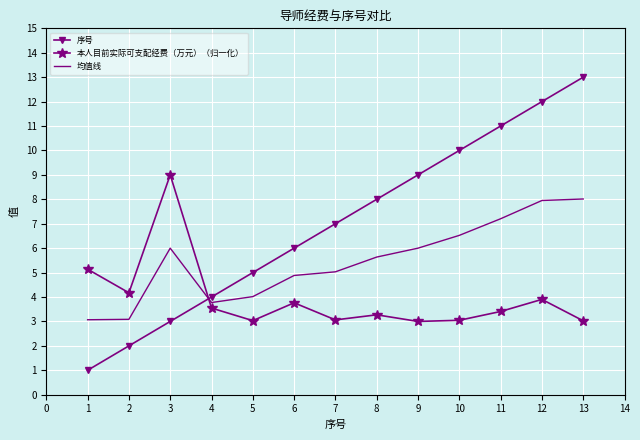

What is the minimum value for 均值线?

3.1